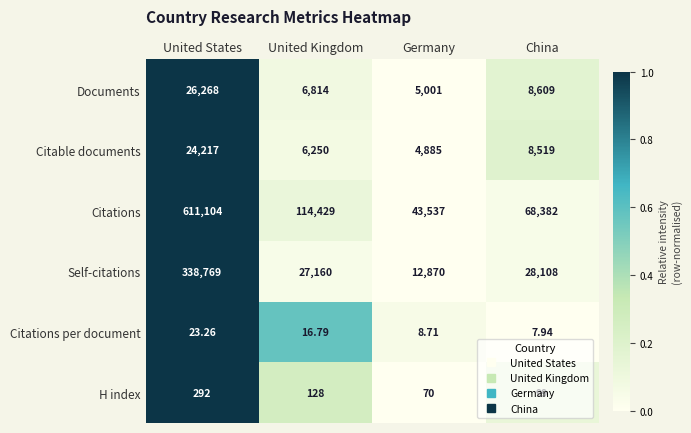

At which label is Citations closest to 327320?

United Kingdom